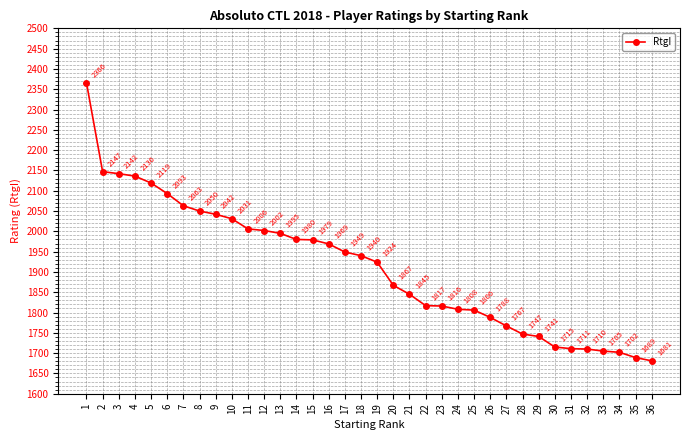

What is the change in value from 27 to 30?

-52